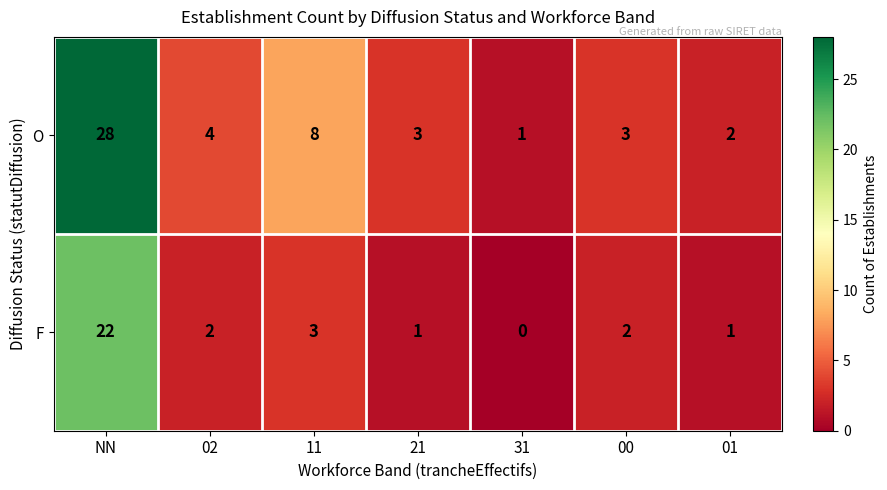

What is the sum of all F values?

31